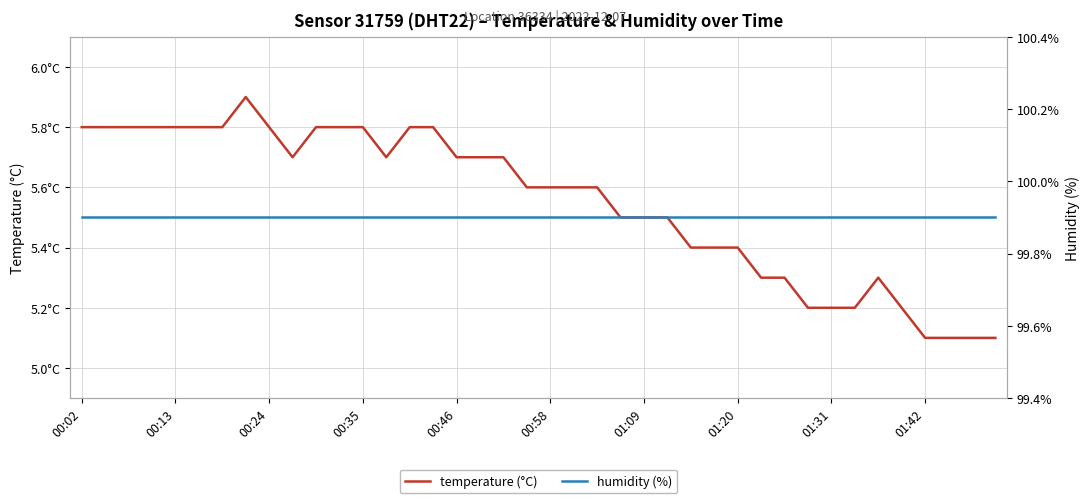

What is the minimum value for temperature (°C)?

5.1